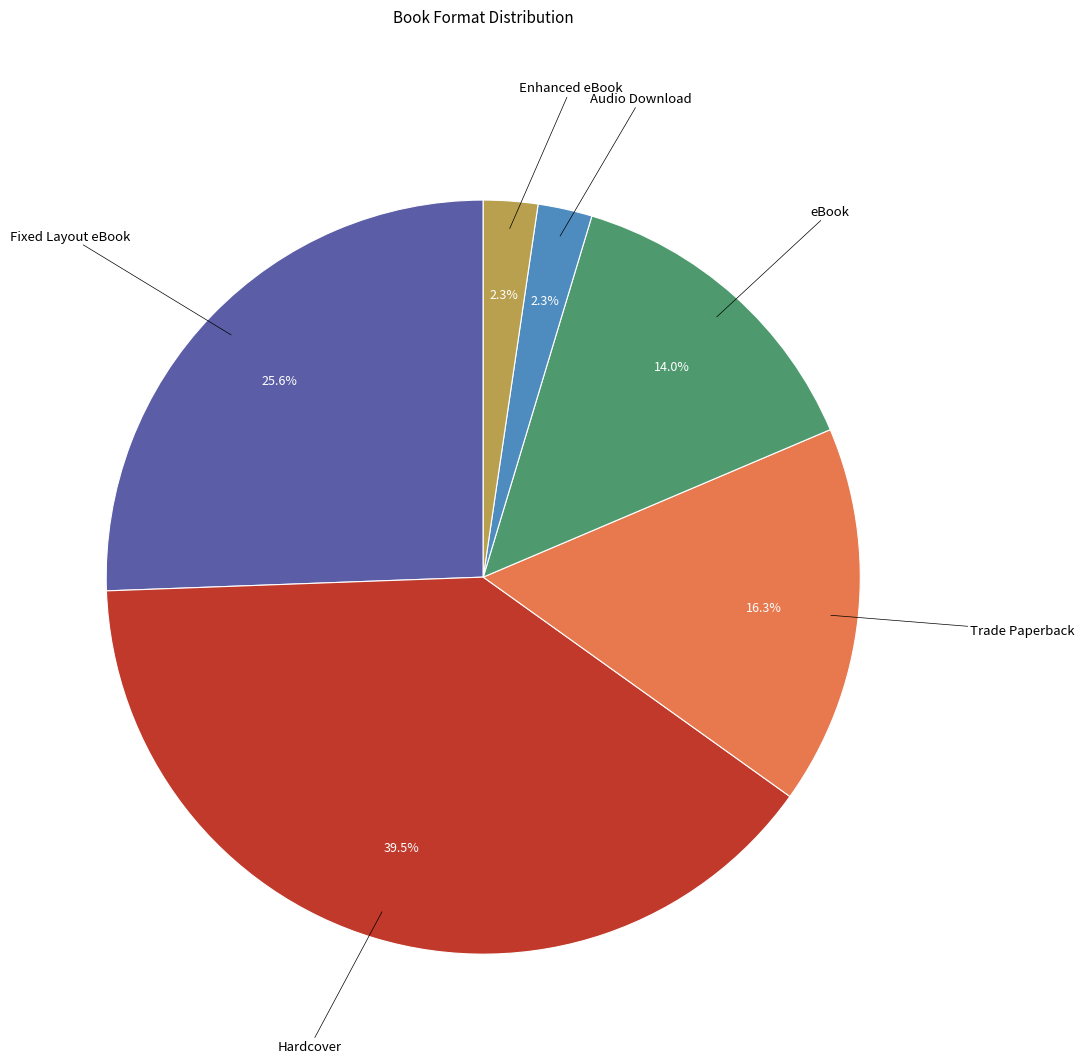

Does any single category account for the majority?

No